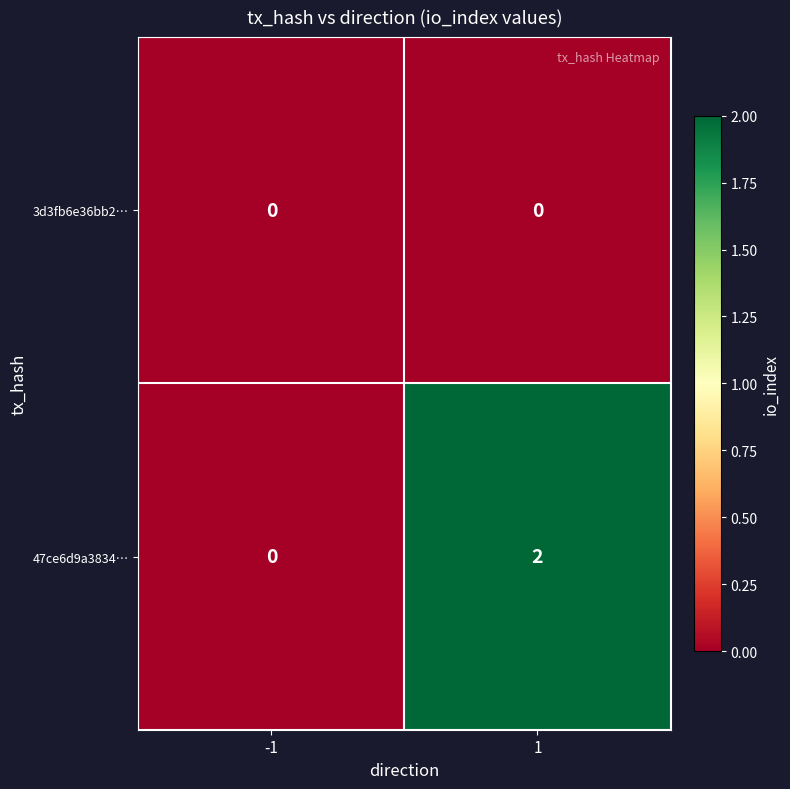

Is it true that 47ce6d9a3834… equals 1 at -1?

False